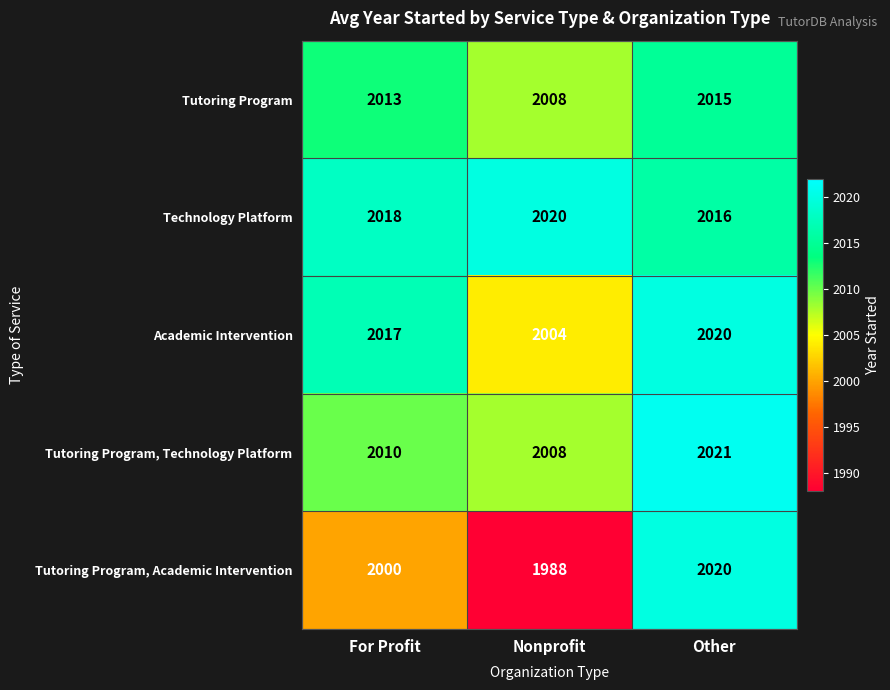

Which series has the largest total across all categories?

Technology Platform